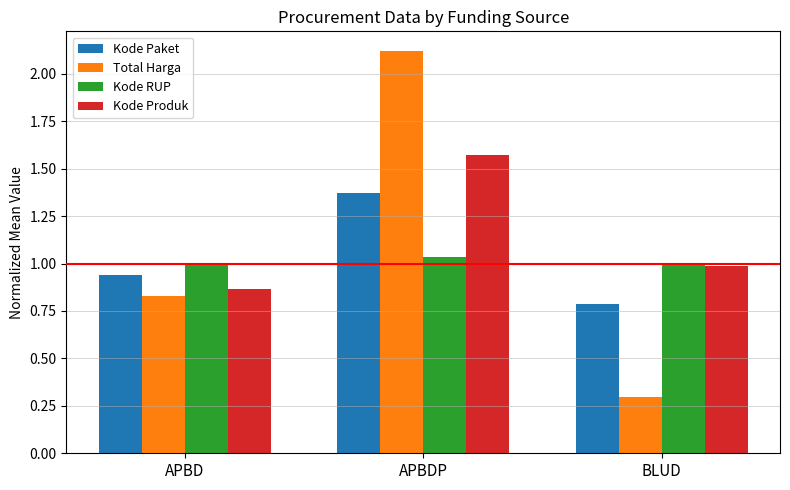

What is the difference between the second highest and minimum values in the Kode Produk series?

0.1